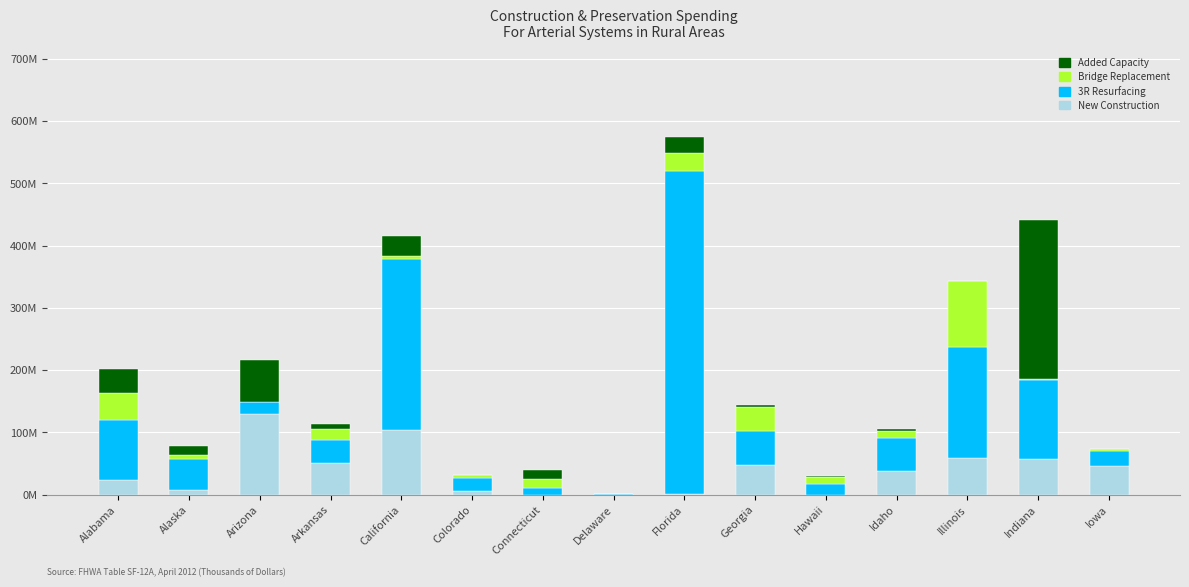

Which series has the largest total across all categories?

3R Resurfacing